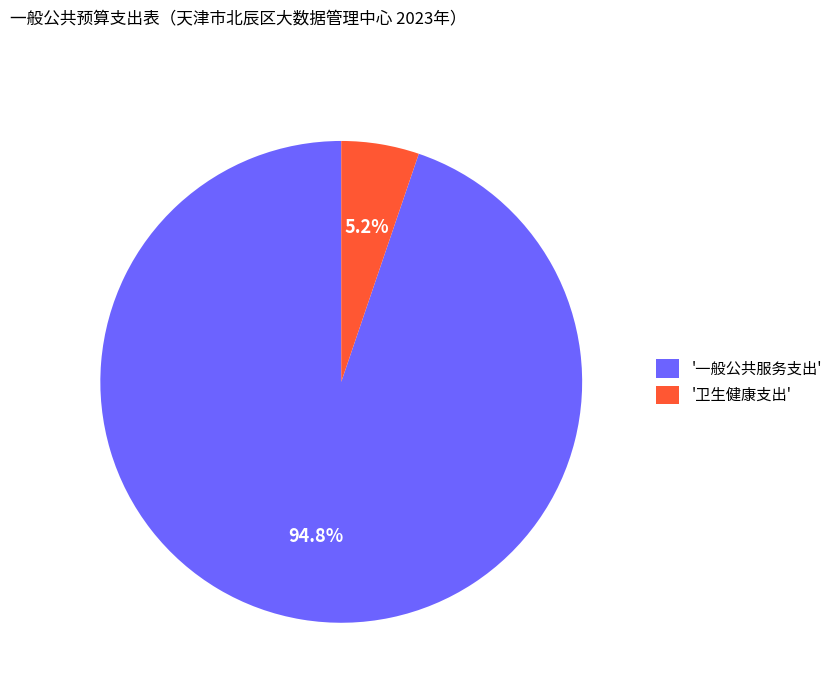

Which slice is the smallest?

'卫生健康支出'